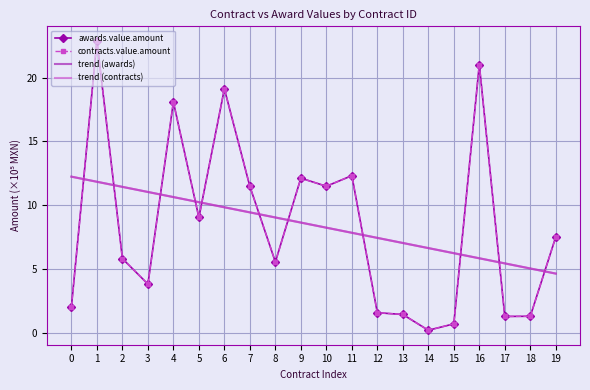

What is the value of the contracts.value.amount point at the 5th from the left?

18.1